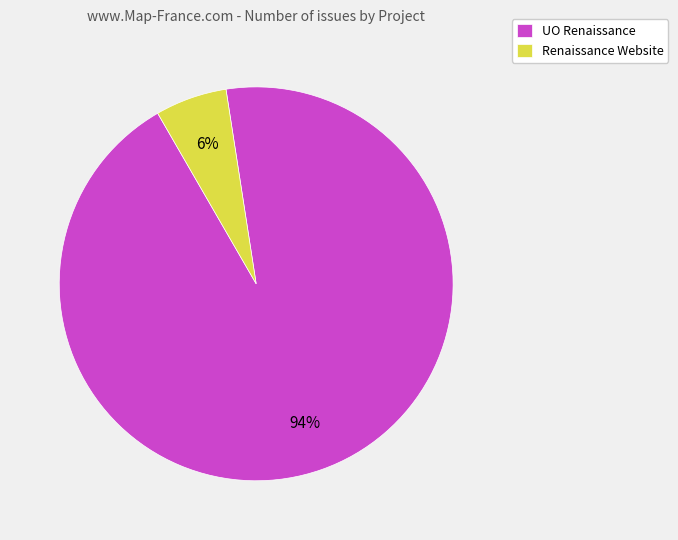

Count the number of slices in the pie.

2